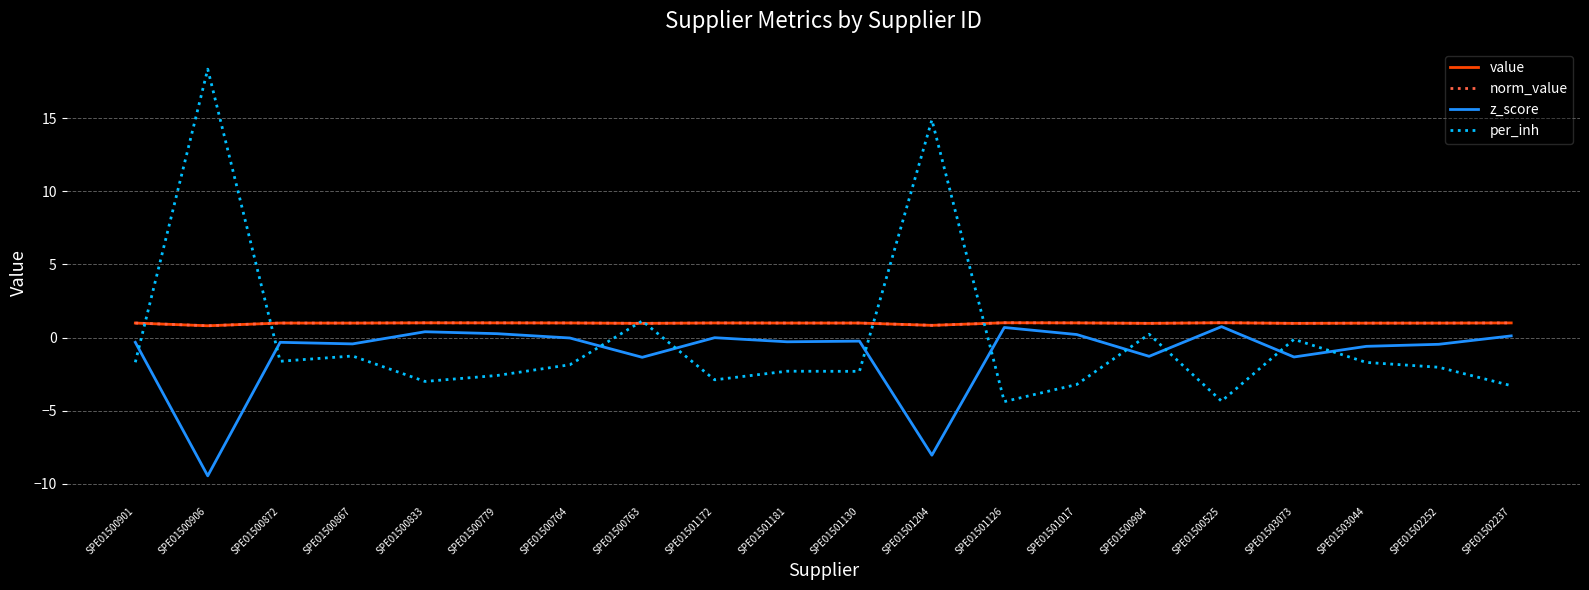

At which category does z_score reach its first local peak?

SPE01500872